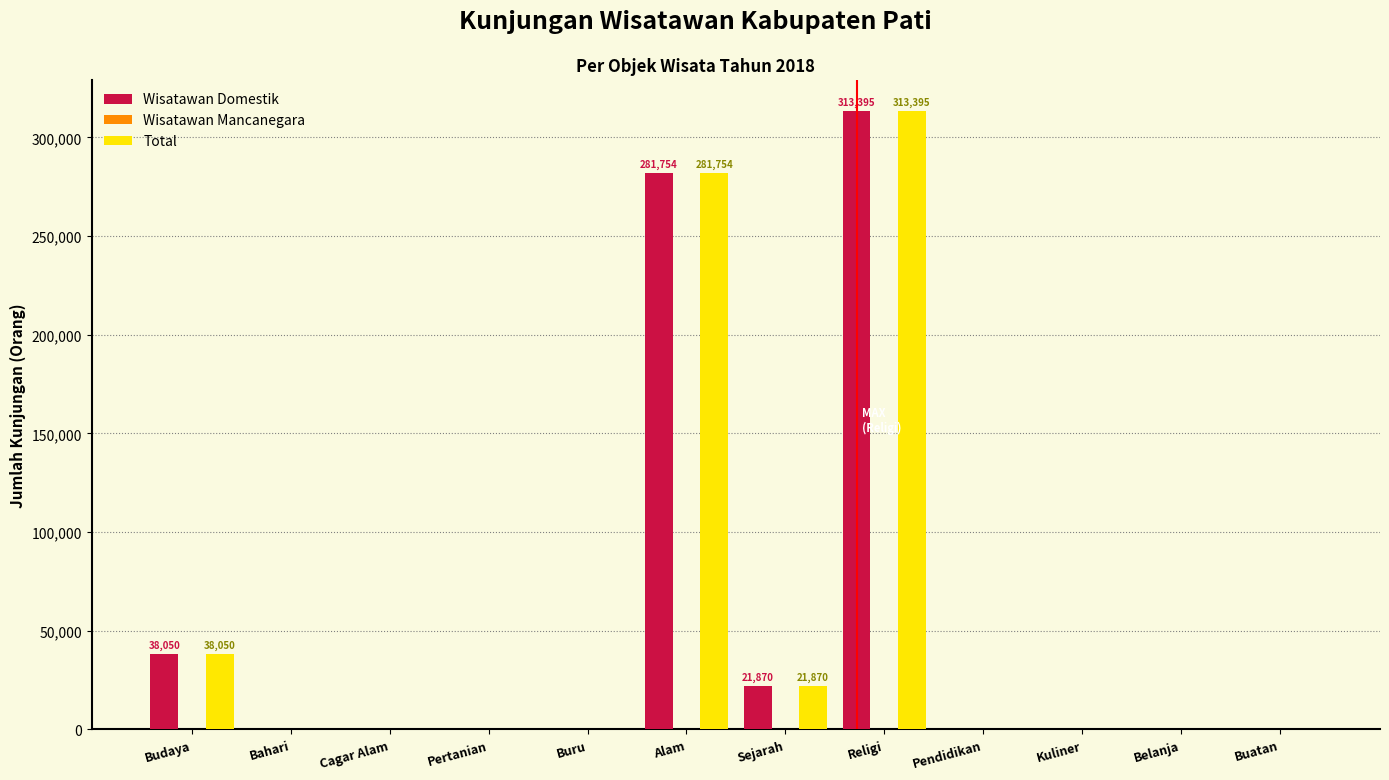

Reading left to right, what are all the values shown in this chart?

Wisatawan Domestik: Budaya=38050	Bahari=0	Cagar Alam=0	Pertanian=0	Buru=0	Alam=281754	Sejarah=21870	Religi=313395	Pendidikan=0	Kuliner=0	Belanja=0	Buatan=0
Total: Budaya=38050	Bahari=0	Cagar Alam=0	Pertanian=0	Buru=0	Alam=281754	Sejarah=21870	Religi=313395	Pendidikan=0	Kuliner=0	Belanja=0	Buatan=0